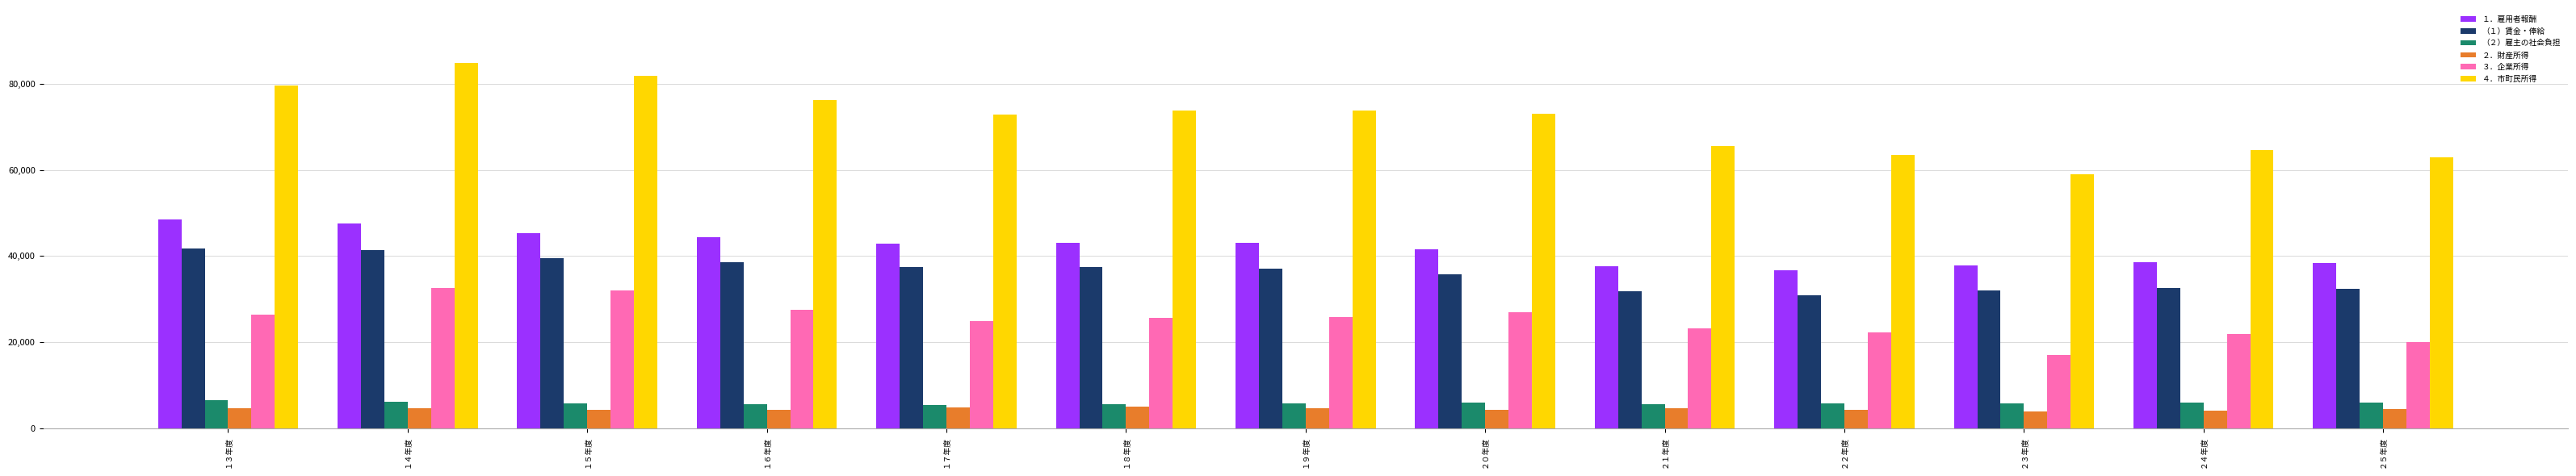

How many groups of bars are there?

13